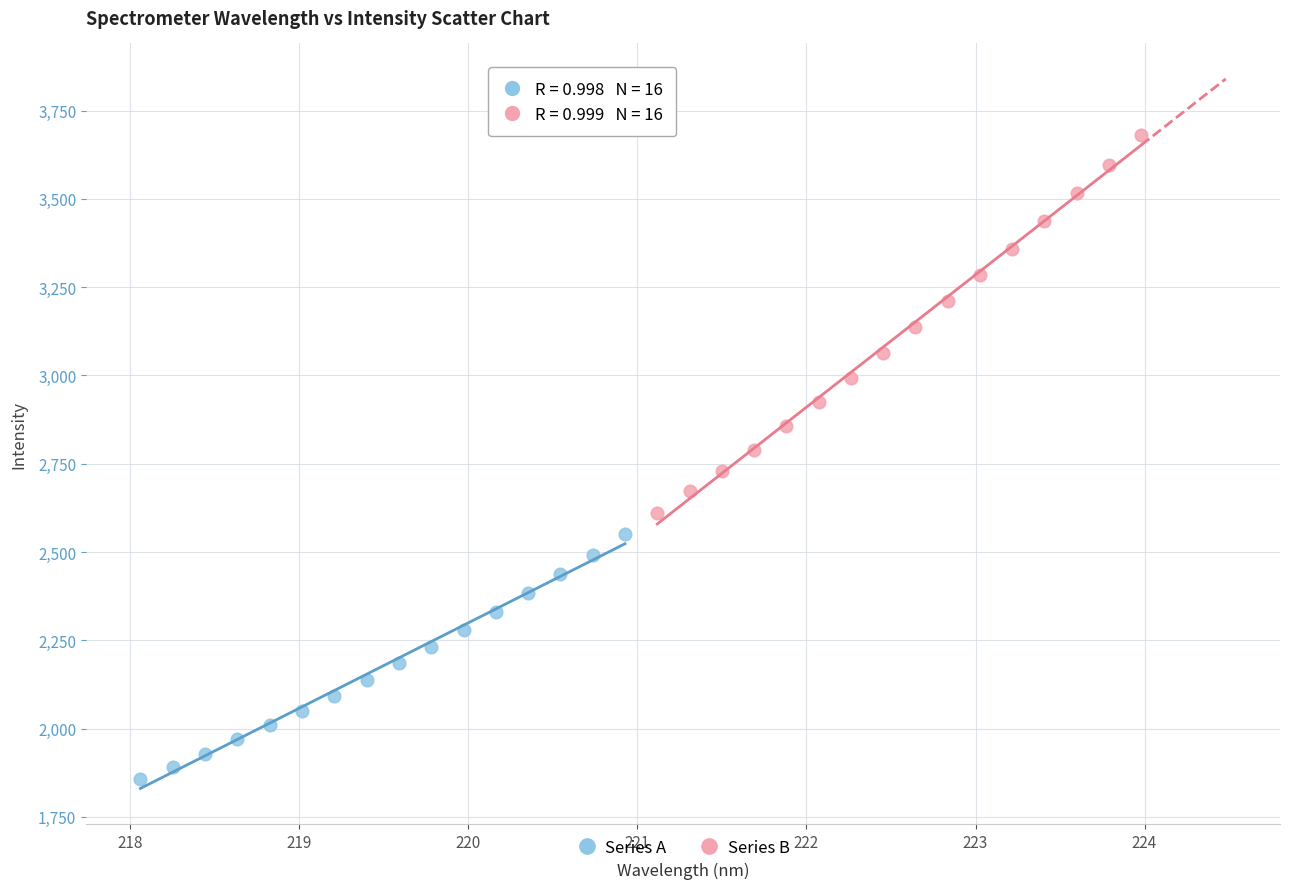

Which series contains the lowest Y value?

Series A